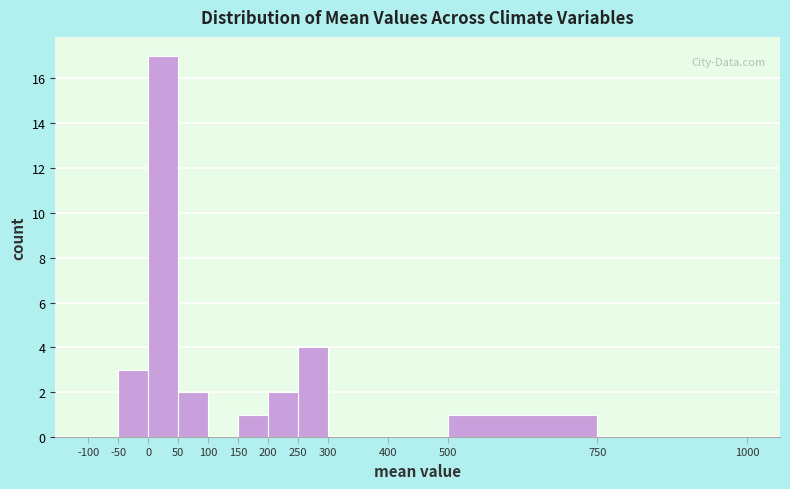

Reading left to right, transcribe this chart: for each bar, give the range it covers on the x-axis and its height. The values are not printed on the chart, so give them approximately, as read against the axis.

-100 to -50: 0
-50 to 0: 3
0 to 50: 17
50 to 100: 2
100 to 150: 0
150 to 200: 1
200 to 250: 2
250 to 300: 4
300 to 400: 0
400 to 500: 0
500 to 750: 1
750 to 1000: 0